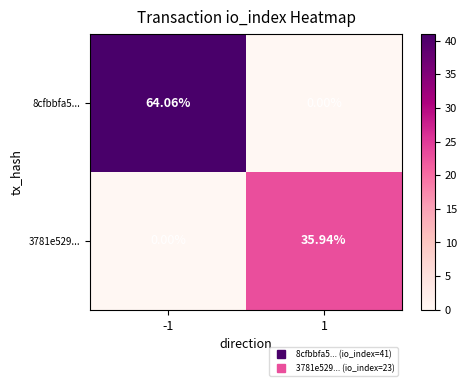

How many data points does each series have?

2